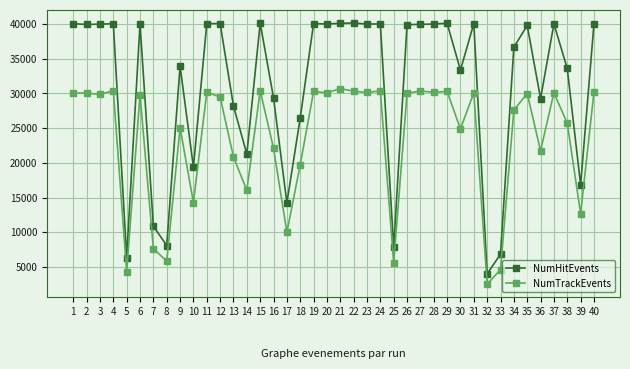

What is the value of the NumTrackEvents point at the 34th from the left?

27617